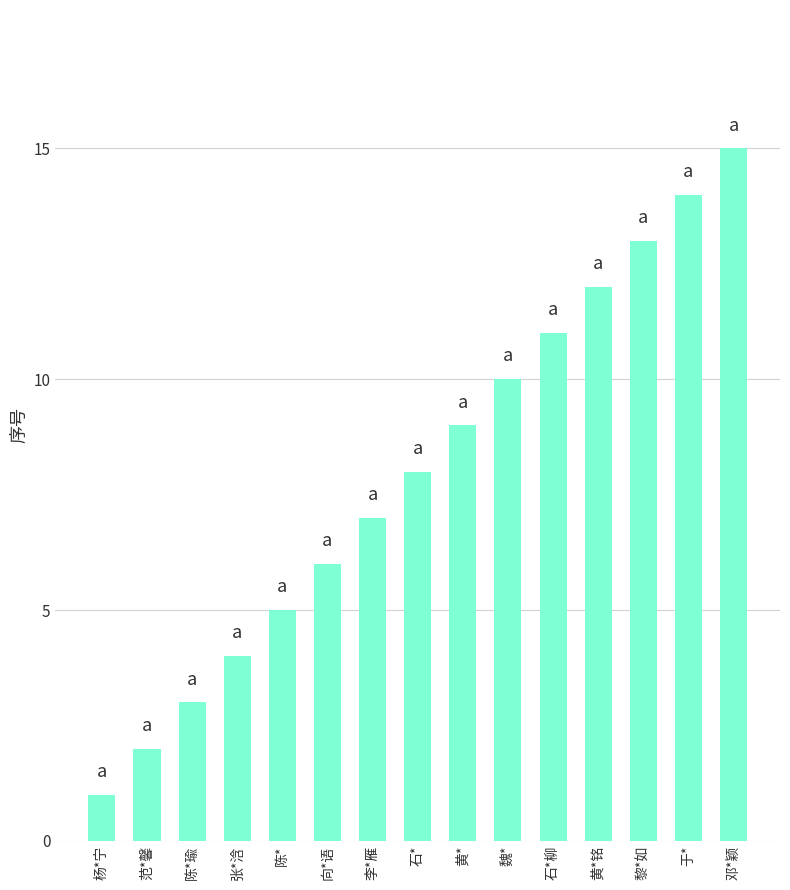

Reading left to right, what are all the values shown in this chart?

杨*宁=1	范*馨=2	陈*瑜=3	张*浛=4	陈*=5	向*语=6	李*雁=7	石*=8	黄*=9	魏*=10	石*柳=11	黄*铭=12	黎*如=13	于*=14	邓*颖=15